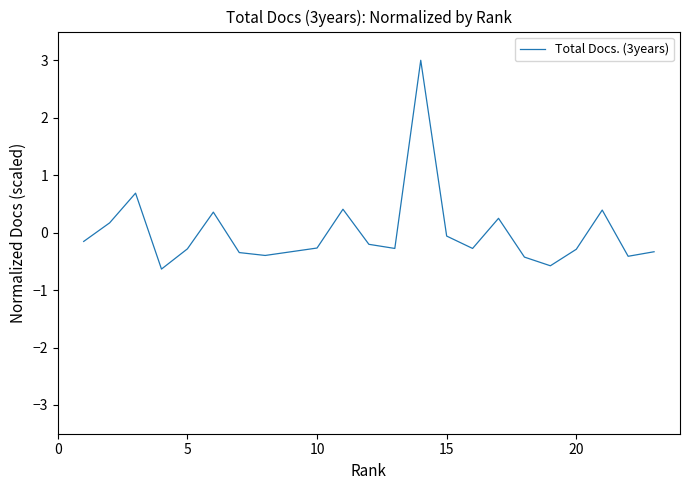

What is the difference between the maximum and minimum values?

3.6